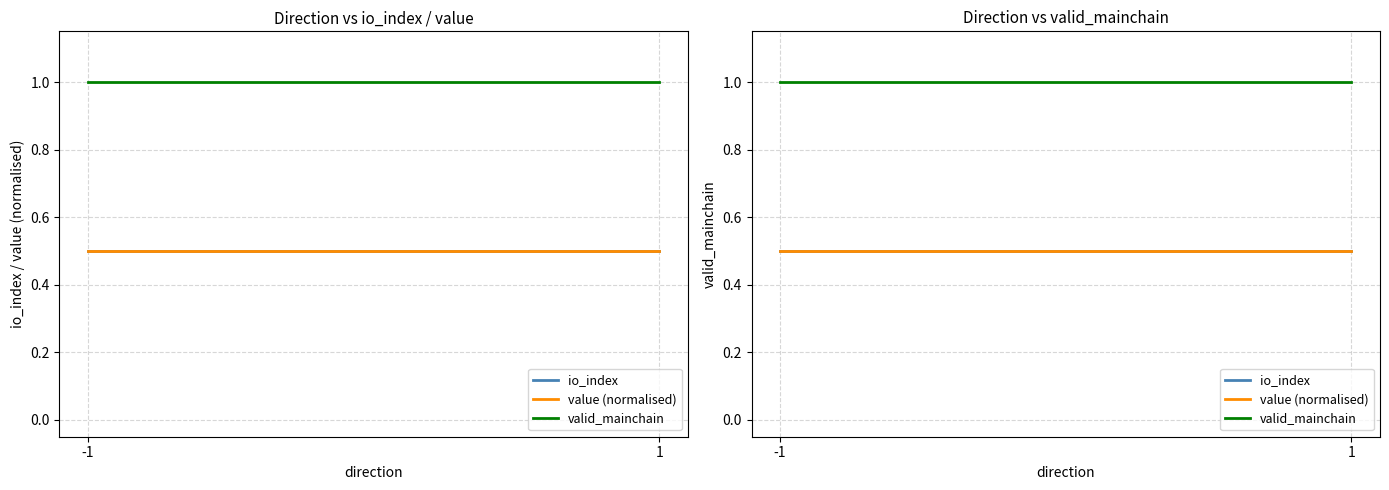

Which series has the widest spread of values?

io_index